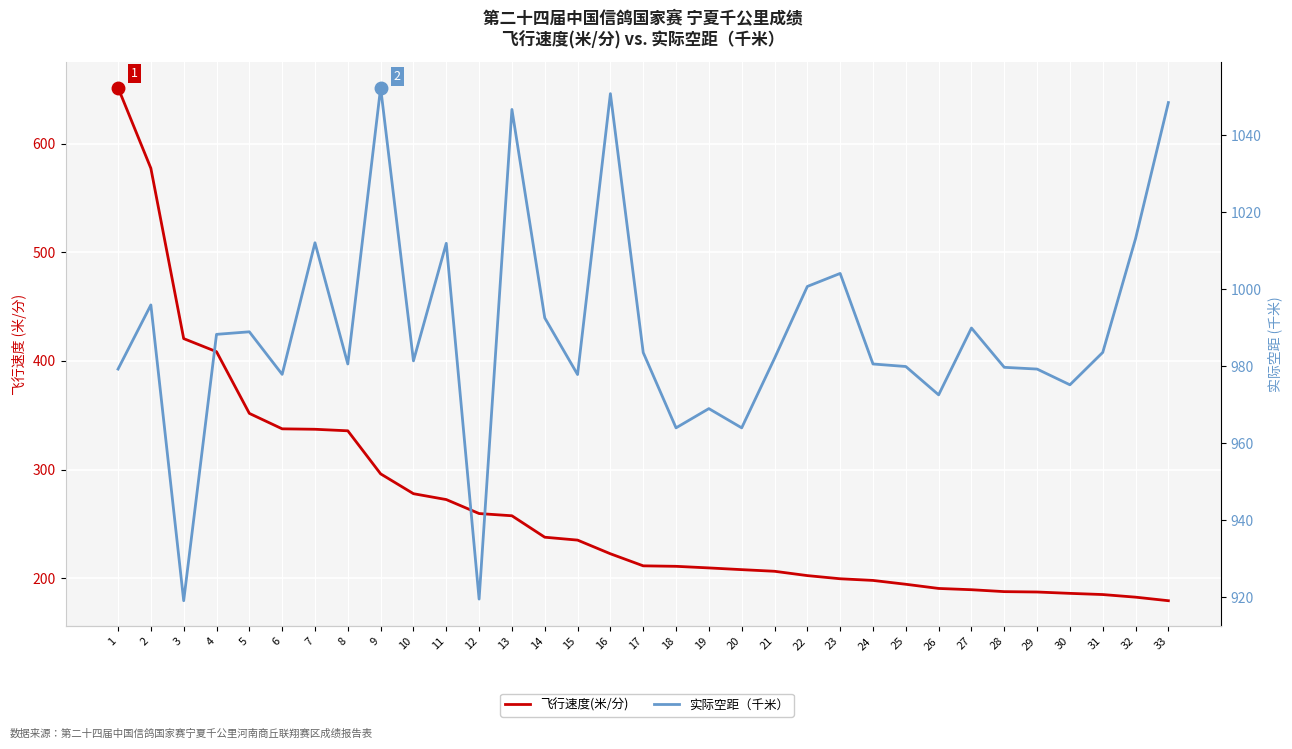

What is the spread (max minus min) of values at 23?

804.6